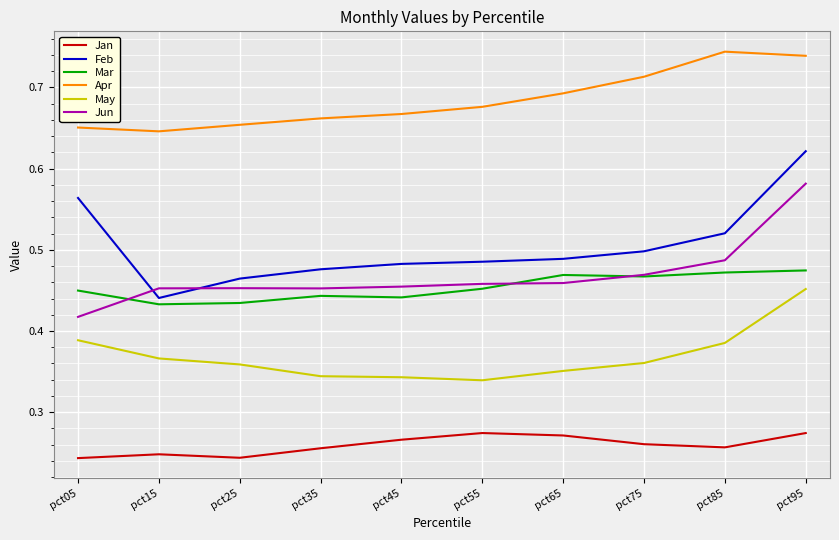

Is the value of Apr at pct95 greater than the value of Feb at pct95?

Yes